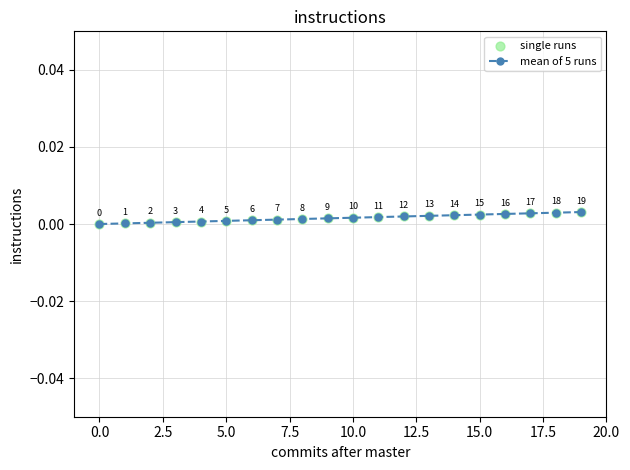

True or false: there are more than 1 points higher than both neighbors.

False